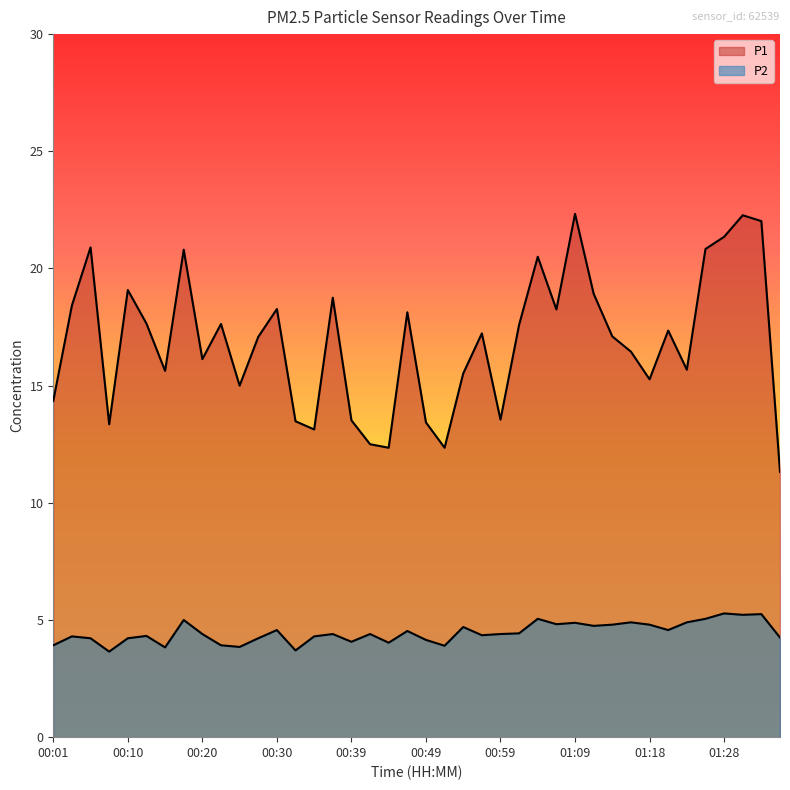

How many distinct data groups are displayed?

2